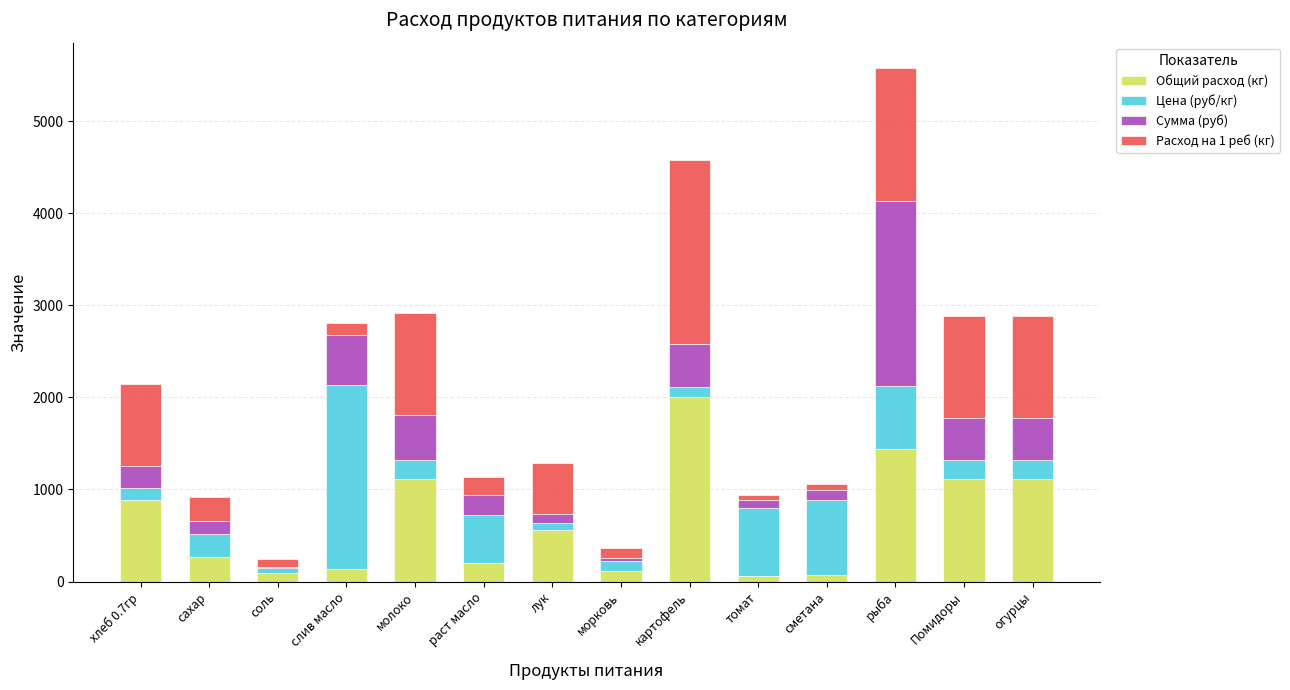

Is it true that Общий расход (кг) equals 229.7 at молоко?

False